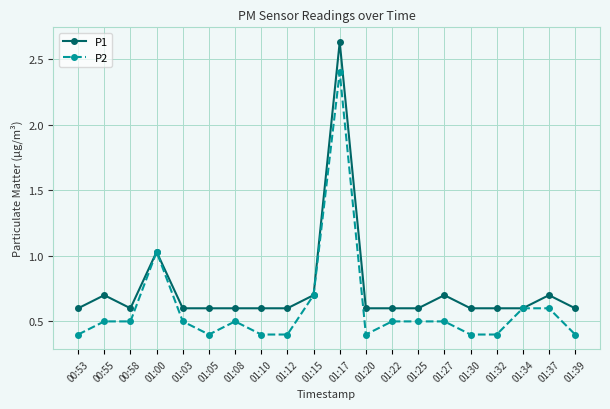

What is the average value of the P1 series?

0.7